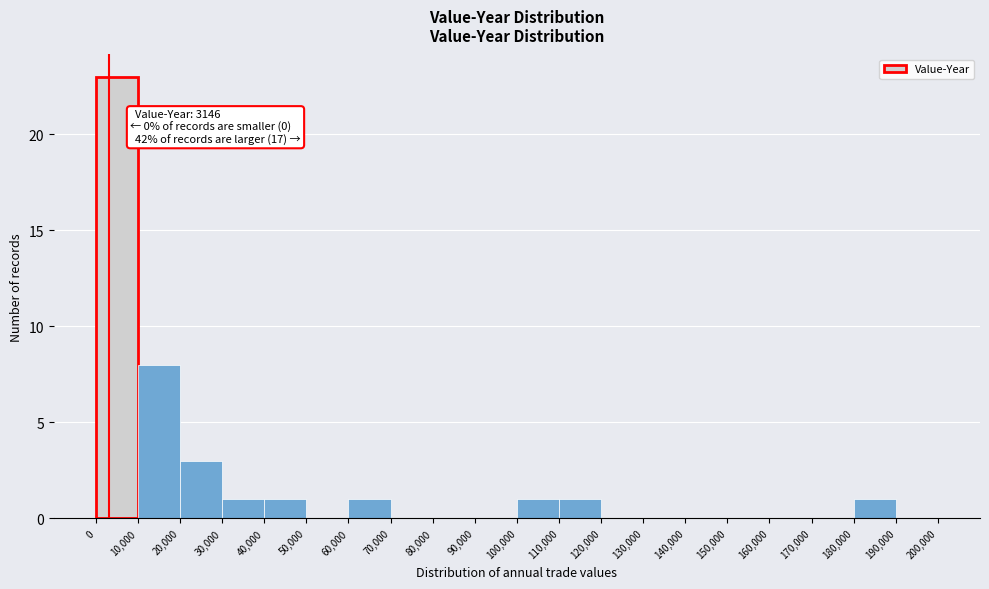

Over which range of the x-axis is the bar tallest?

0 to 10,000